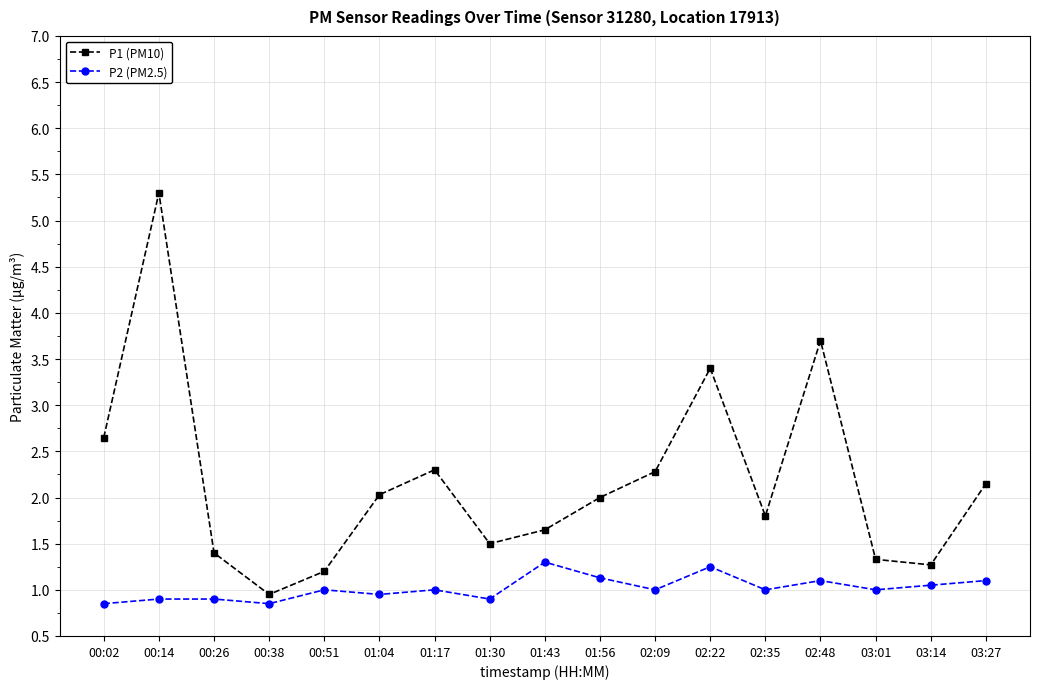

What is the average value of the P2 (PM2.5) series?

1.0